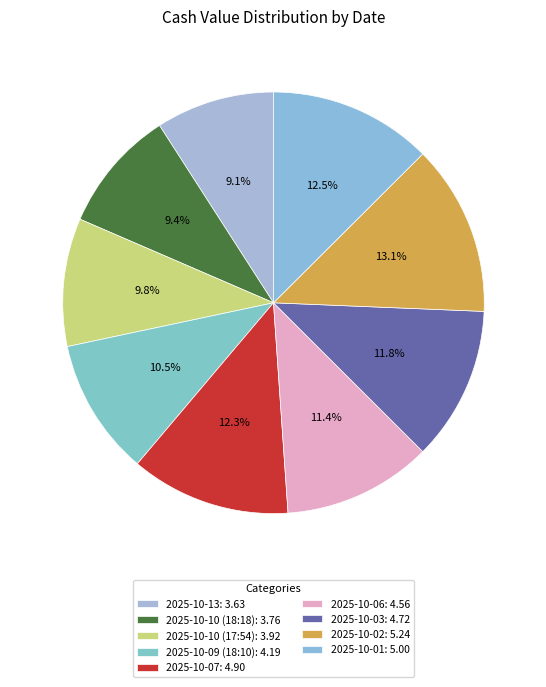

How many segments does this pie chart have?

9